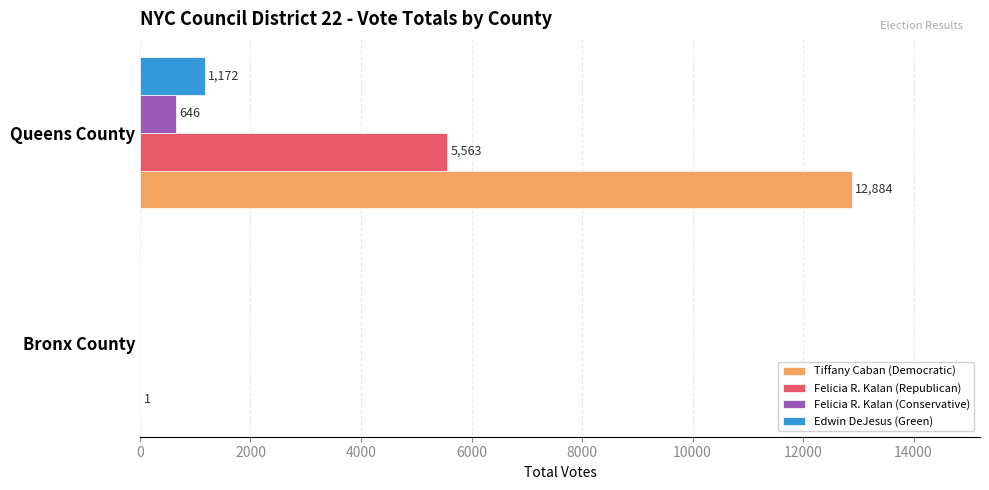

What is the highest value of the Tiffany Caban (Democratic) series?

12884